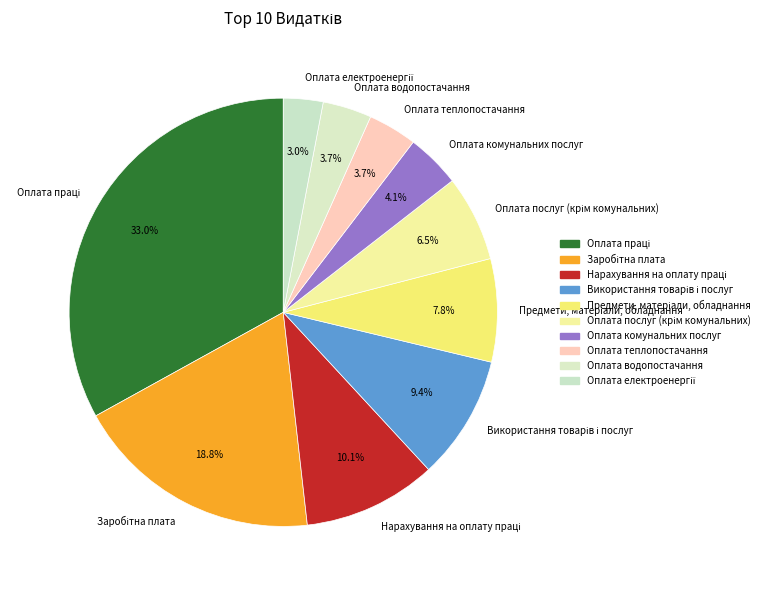

Is there a majority slice in this chart?

No